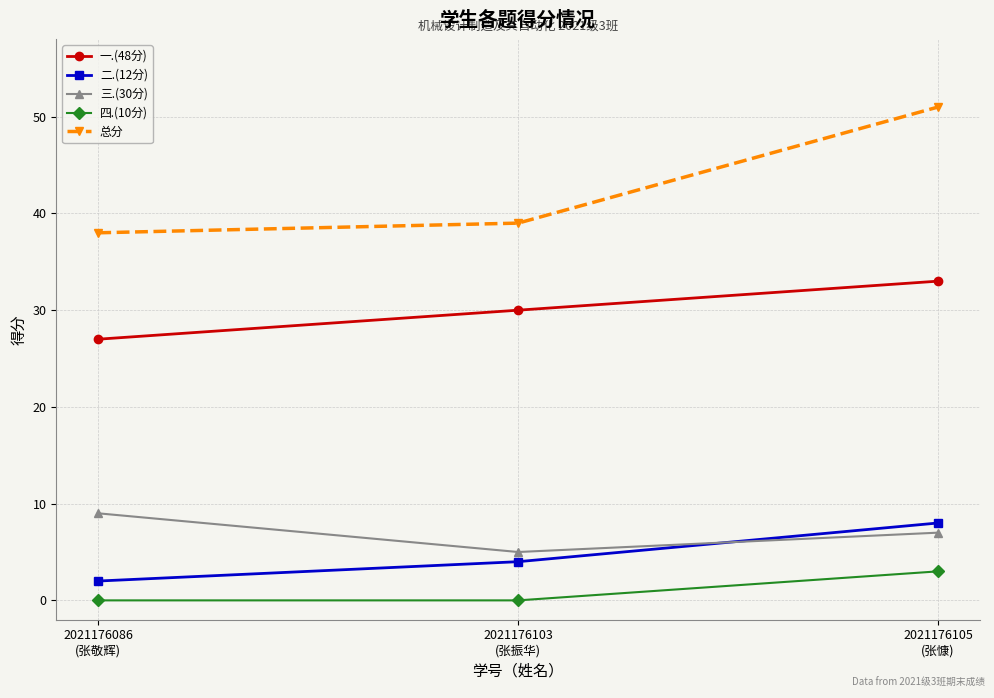

List the series in order of their peak value, lowest first.

四.(10分), 二.(12分), 三.(30分), 一.(48分), 总分